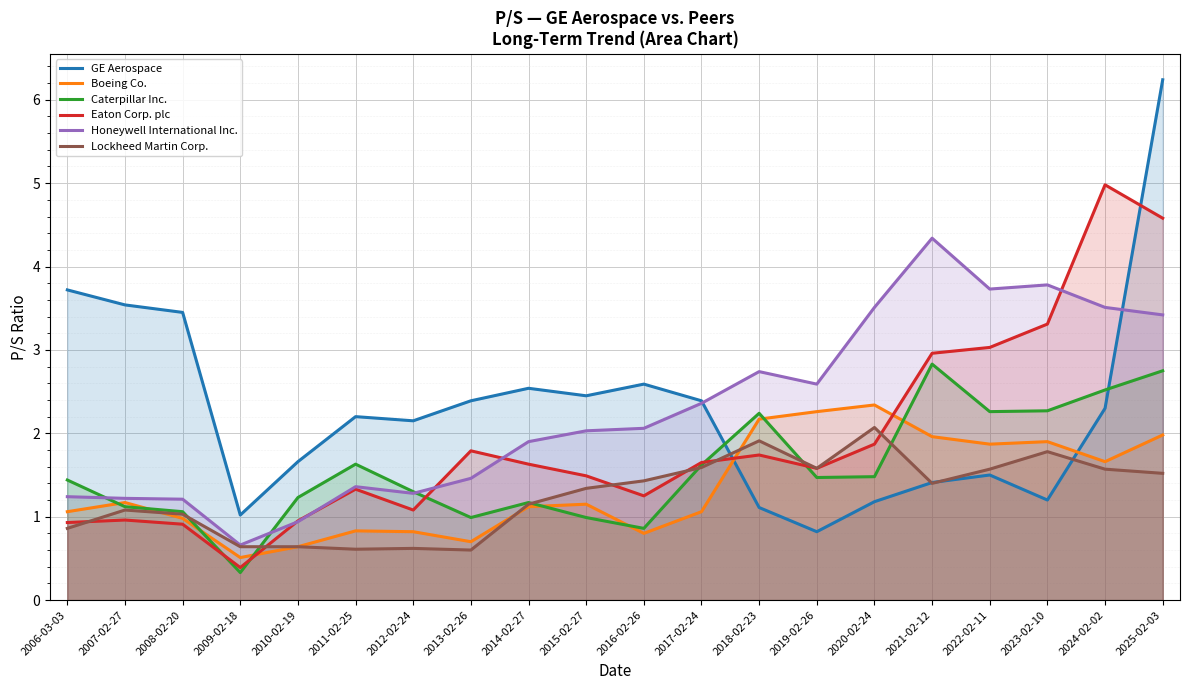

What is the label of the 2nd point from the left?

2007-02-27